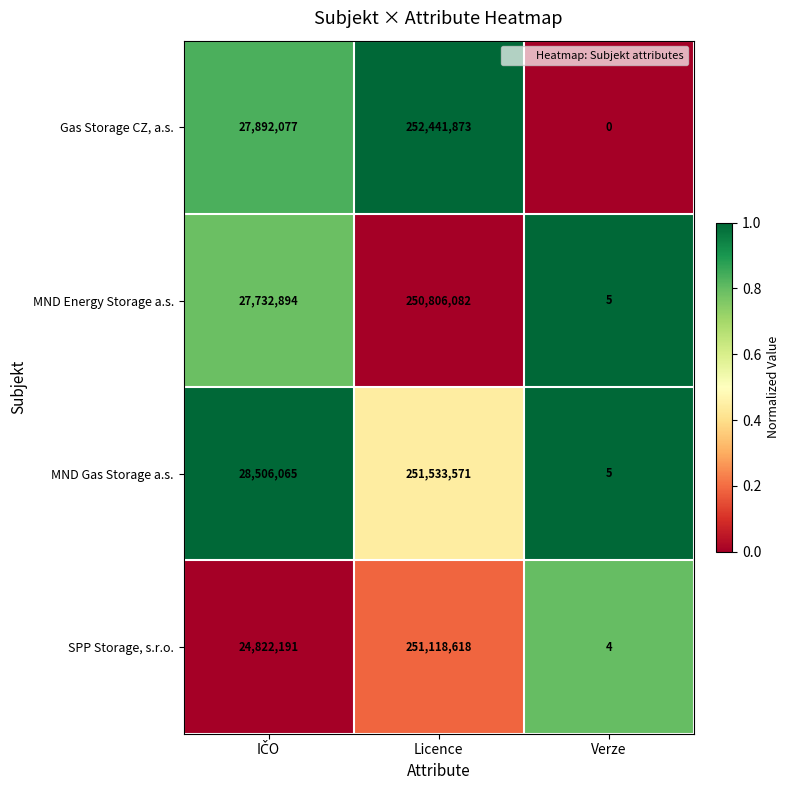

Reading right to left, list all the values displayed in this chart.

Gas Storage CZ, a.s.: 0	252441873	27892077
MND Energy Storage a.s.: 5	250806082	27732894
MND Gas Storage a.s.: 5	251533571	28506065
SPP Storage, s.r.o.: 4	251118618	24822191